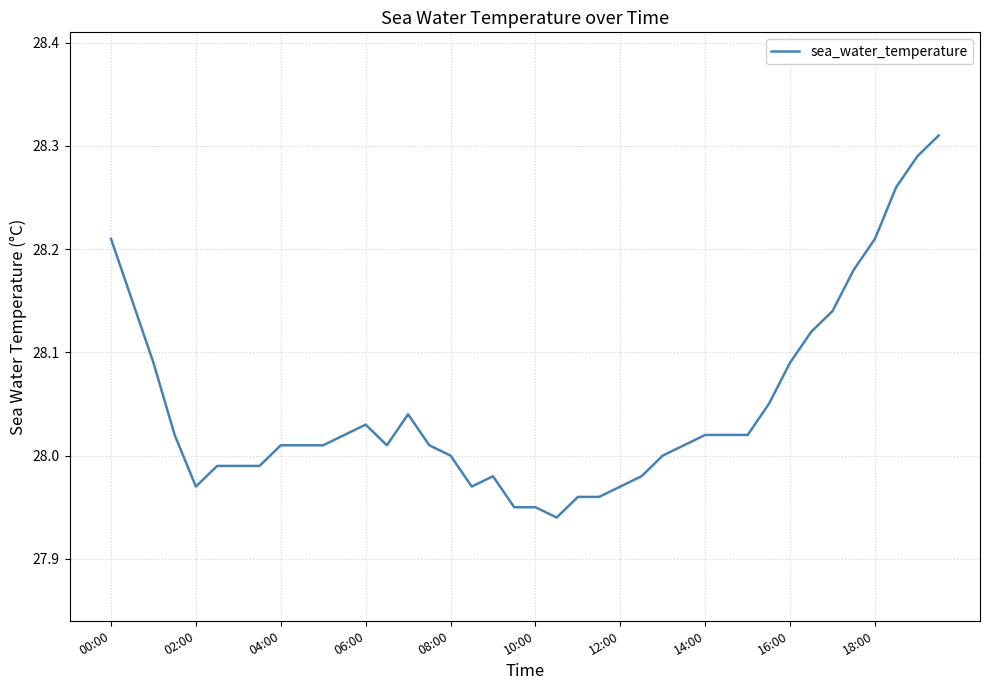

Is this an area chart (filled region under the line)?

No